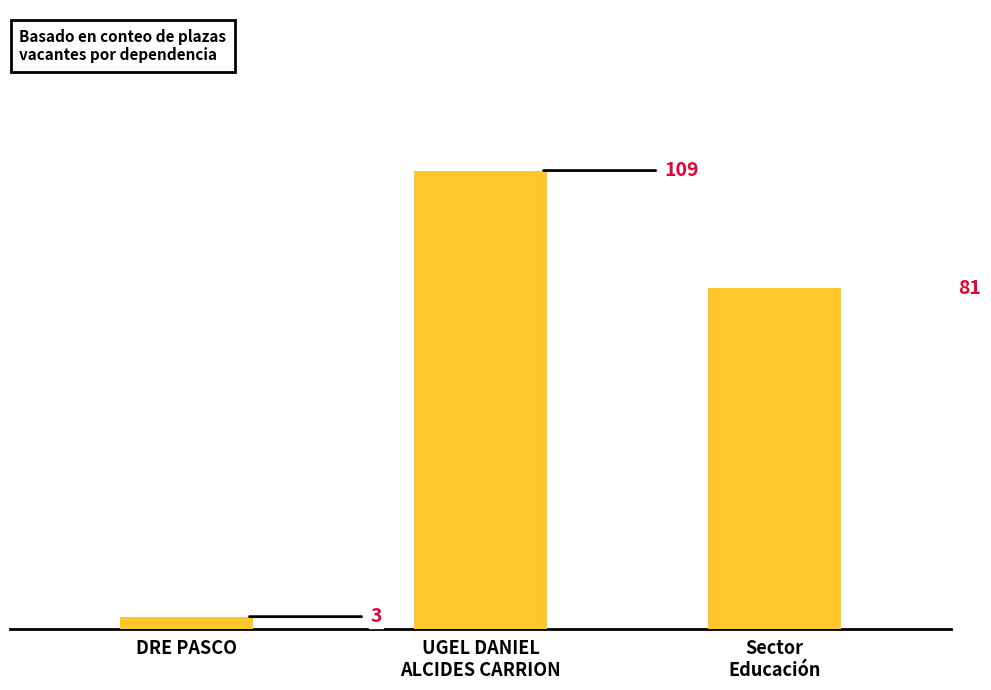

Which has a higher value, DRE PASCO or Sector
Educación?

Sector
Educación